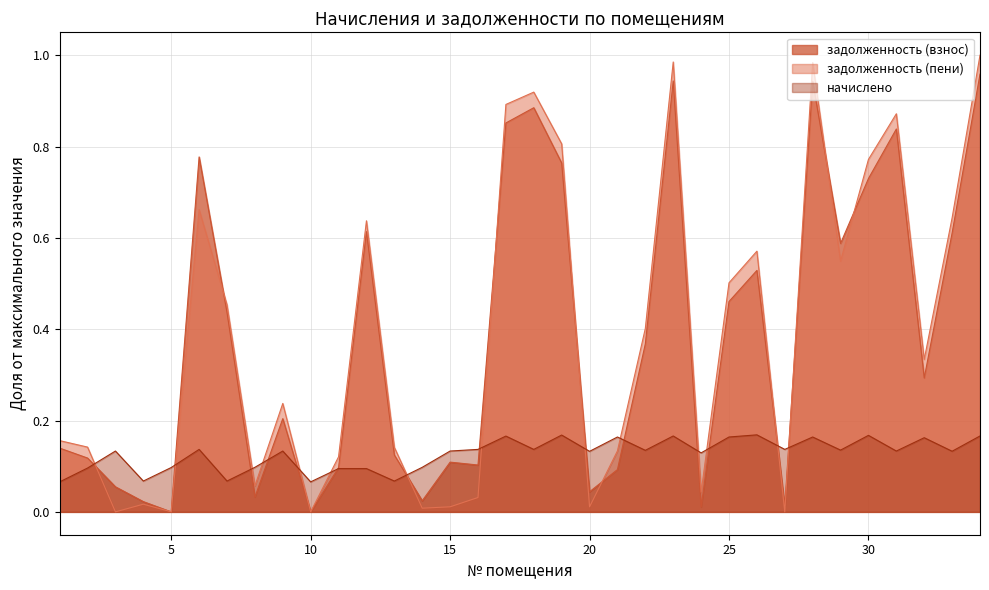

Between 33 and 8, which is larger?

33